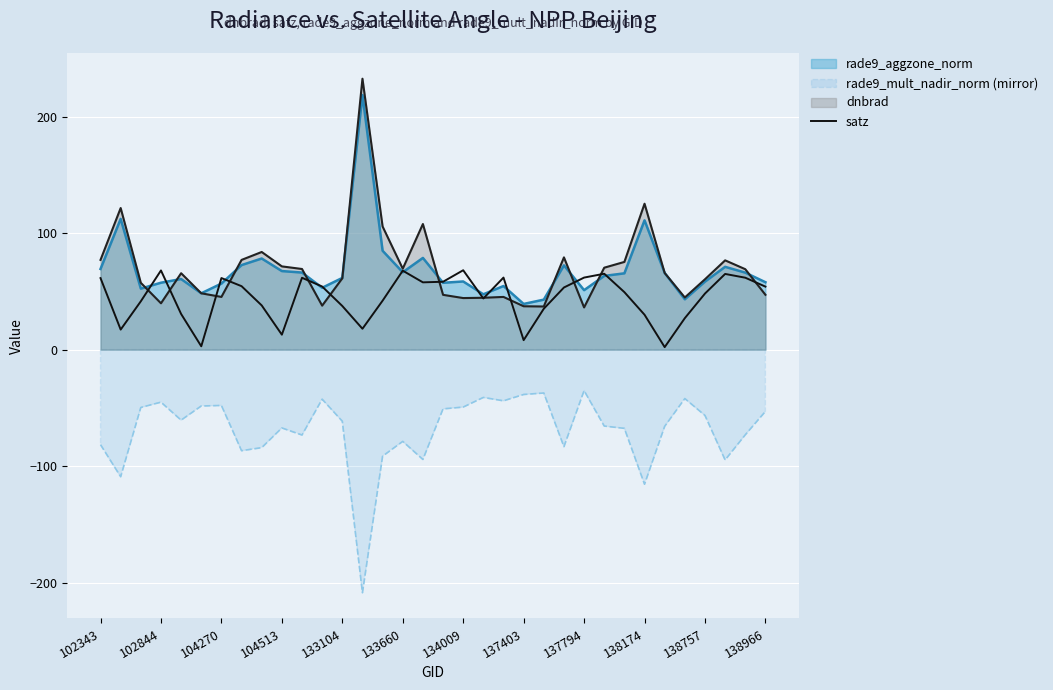

True or false: rade9_mult_nadir_norm (mirror) and rade9_aggzone_norm intersect in this chart.

False